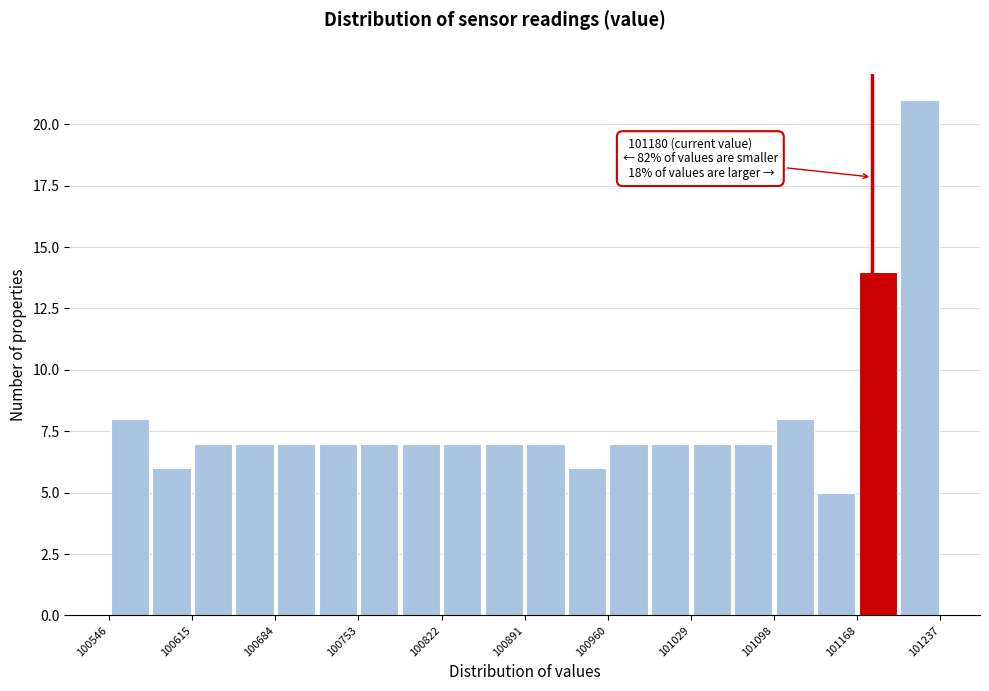

Around what value on the x-axis is the tallest bar? Give the approximate position of its centre, as read against the axis.

101220